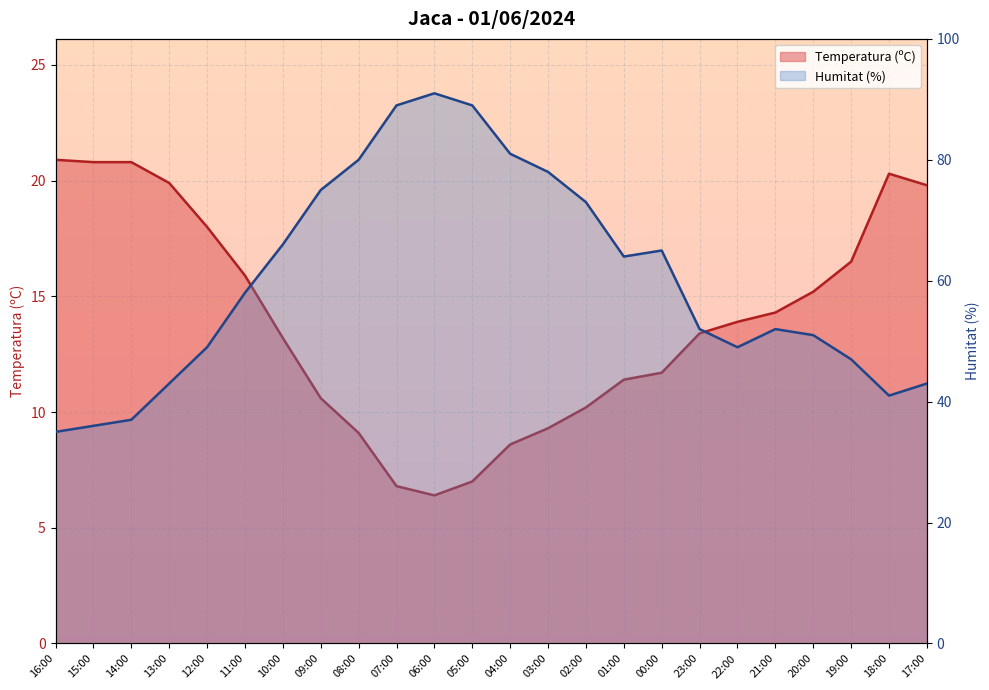

At which label does Temperatura (ºC) first exceed 13?

16:00